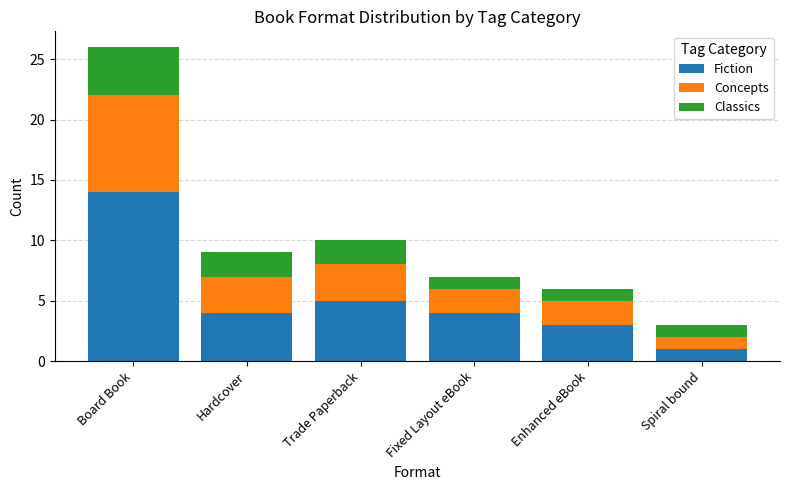

The Fiction series shows 4 at Fixed Layout eBook. True or false?

True